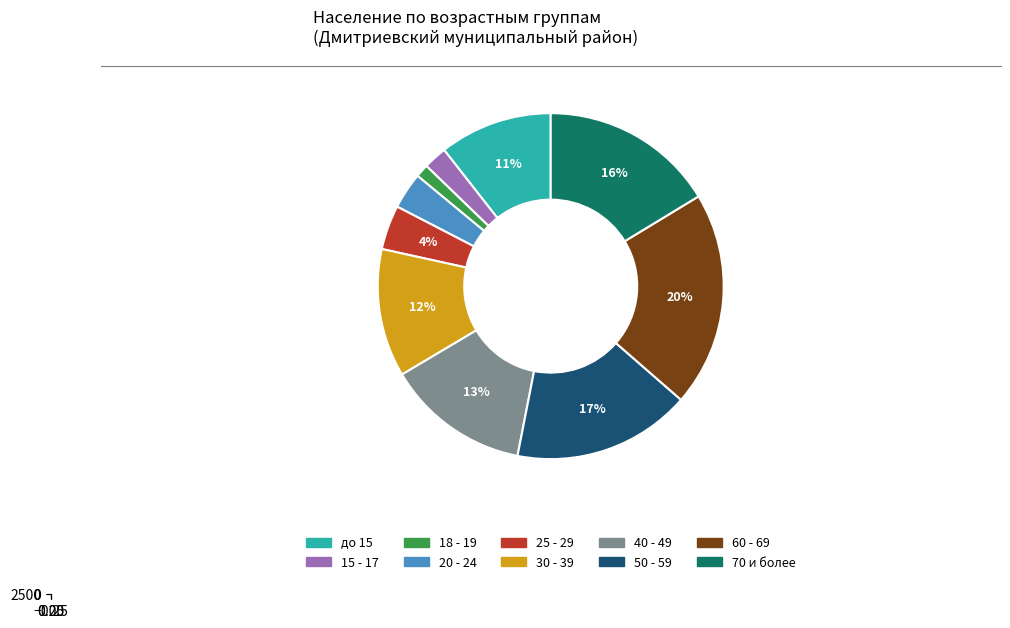

Is it true that 18 - 19 is 14% of the pie?

False